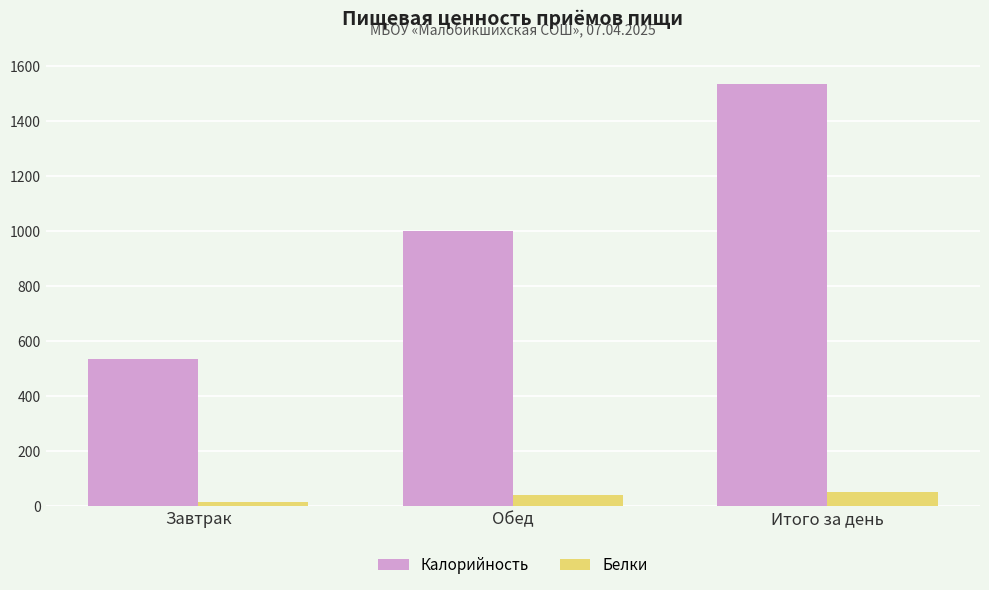

At which label is Белки closest to 31?

Обед